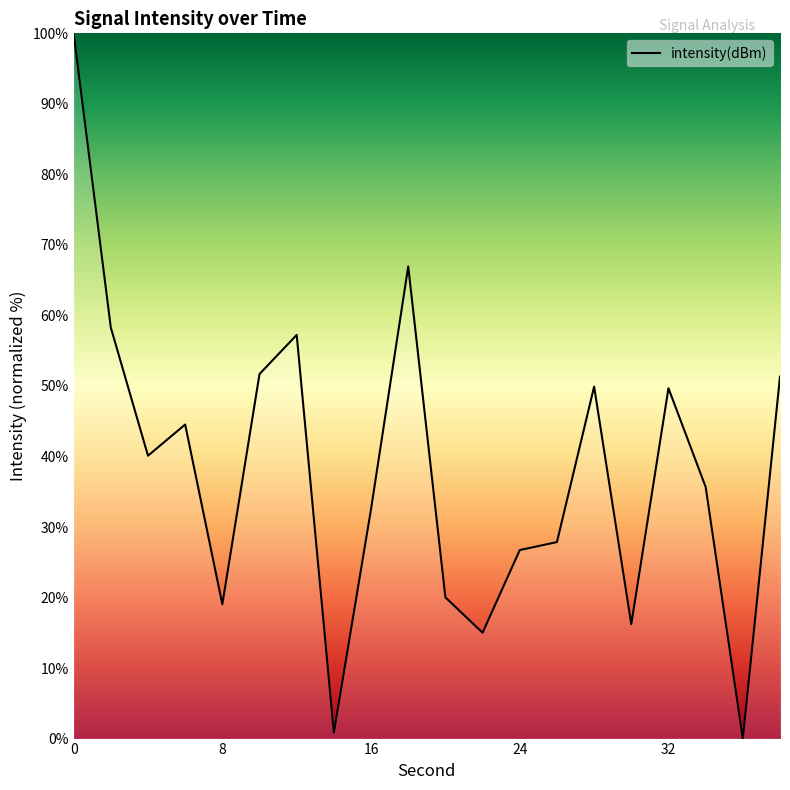

What is the difference between the maximum and minimum values?

100.0